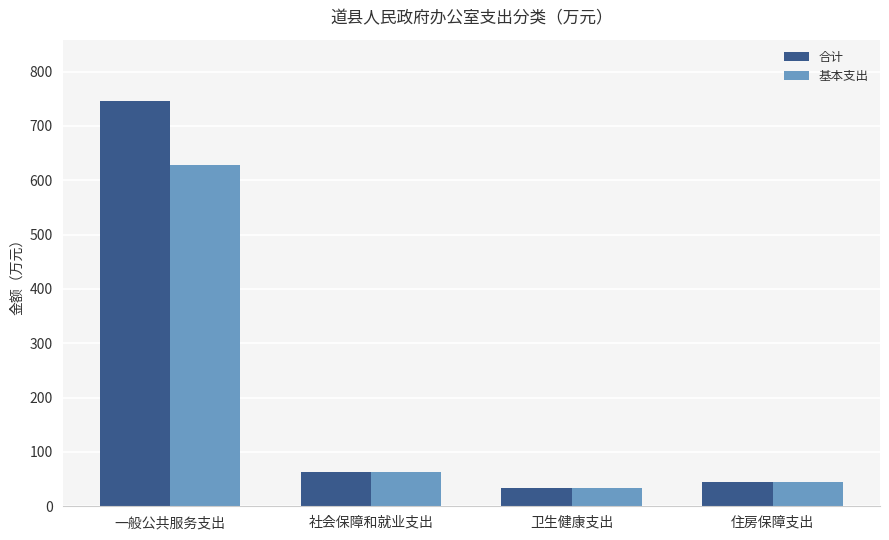

What position from the left is 一般公共服务支出?

1